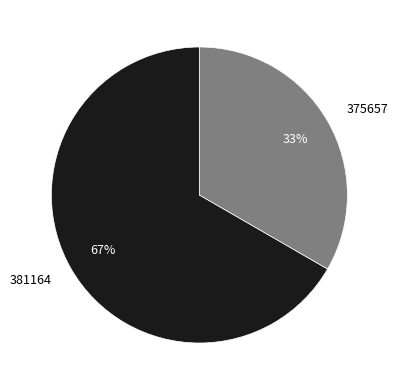

Which has a higher value, 381164 or 375657?

381164